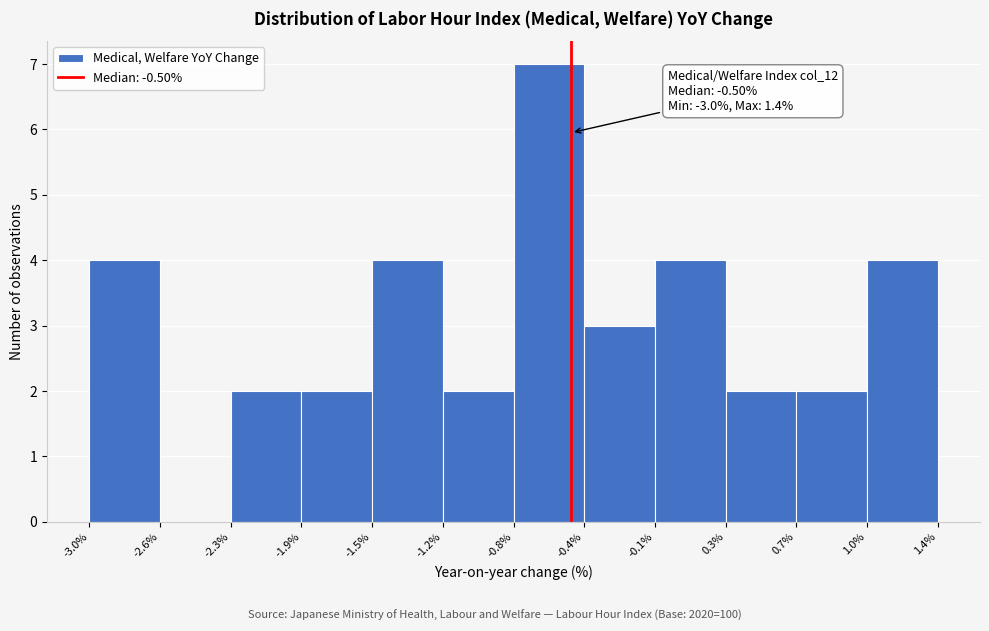

Over which range of the x-axis is the bar tallest?

-0.8% to -0.4%